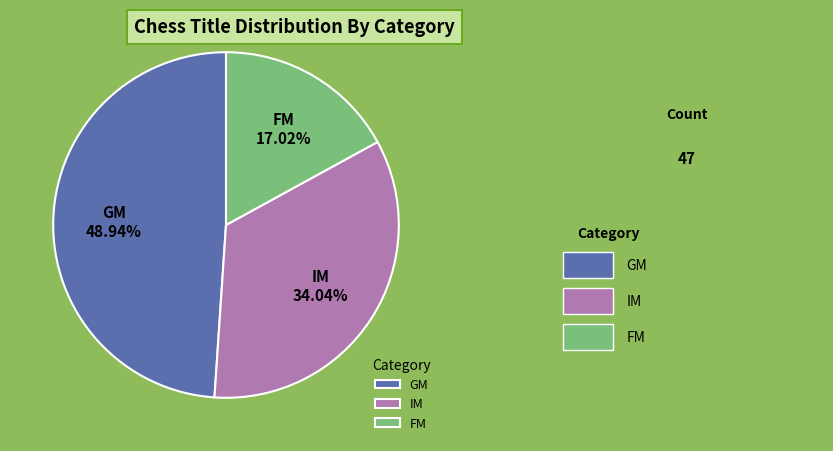

To the nearest percent, what is the average slice percentage?

33%